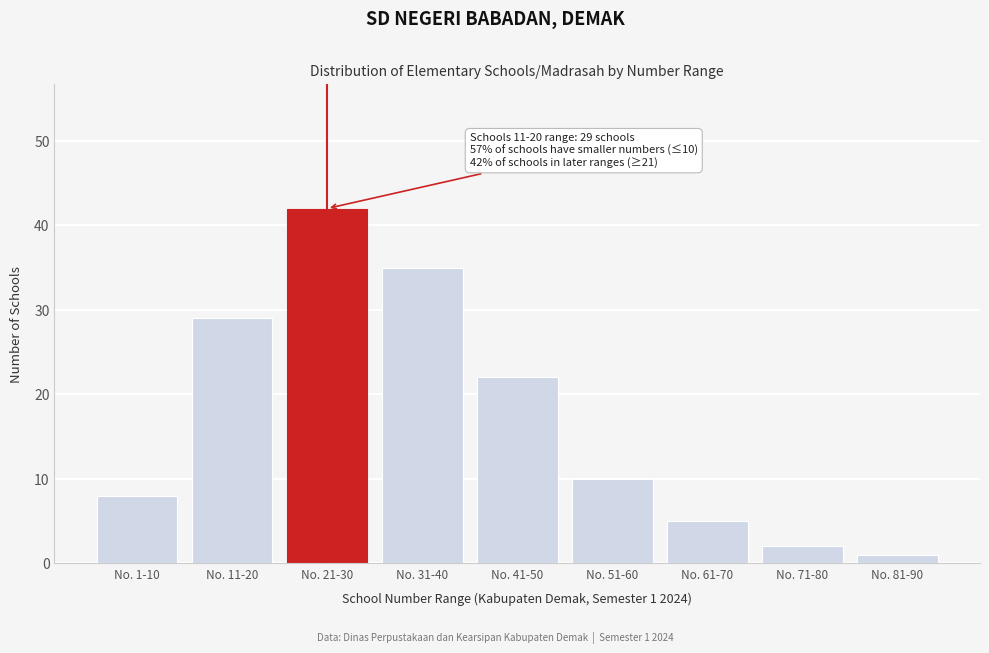

Reading right to left, transcribe all the data shown in this chart.

1	2	5	10	22	35	42	29	8